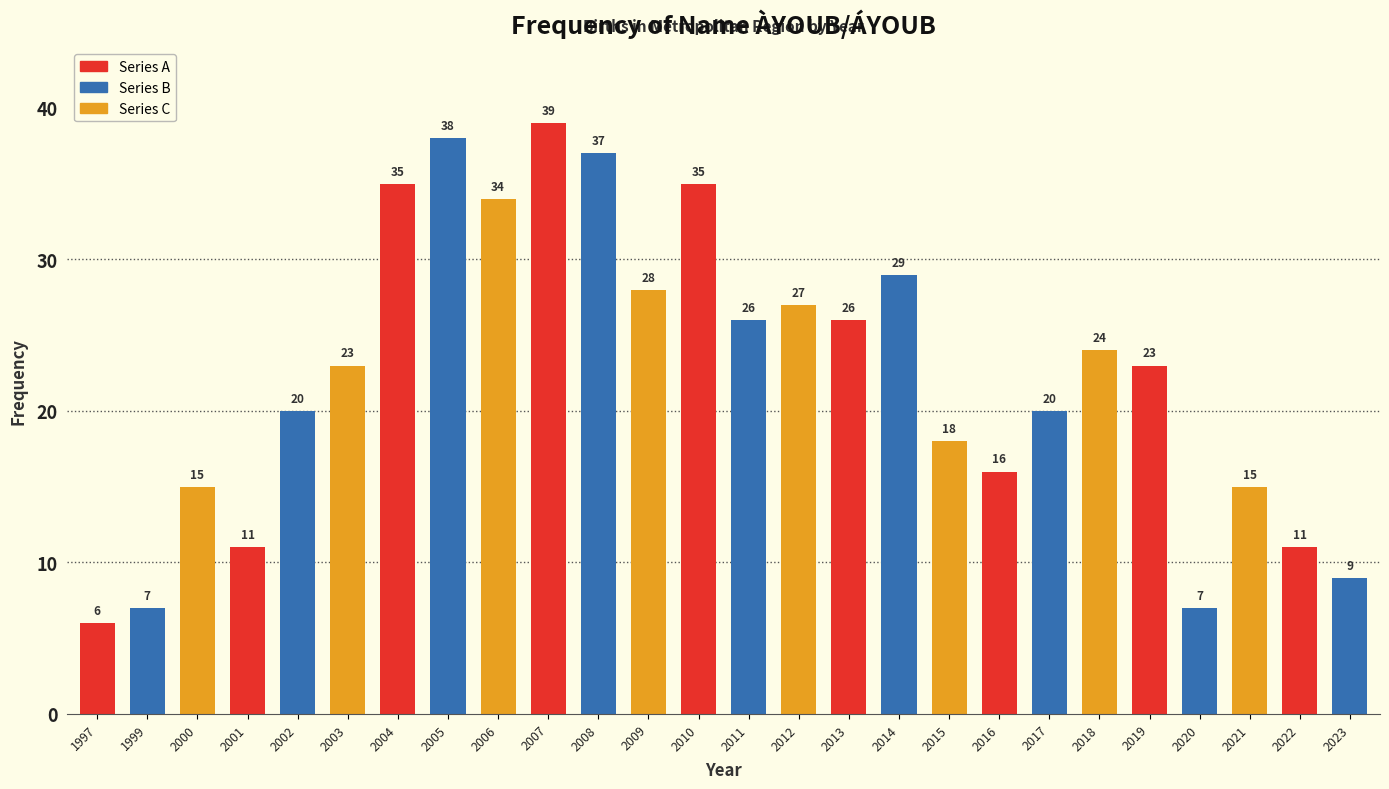

Reading right to left, list all the values displayed in this chart.

9	11	15	7	23	24	20	16	18	29	26	27	26	35	28	37	39	34	38	35	23	20	11	15	7	6